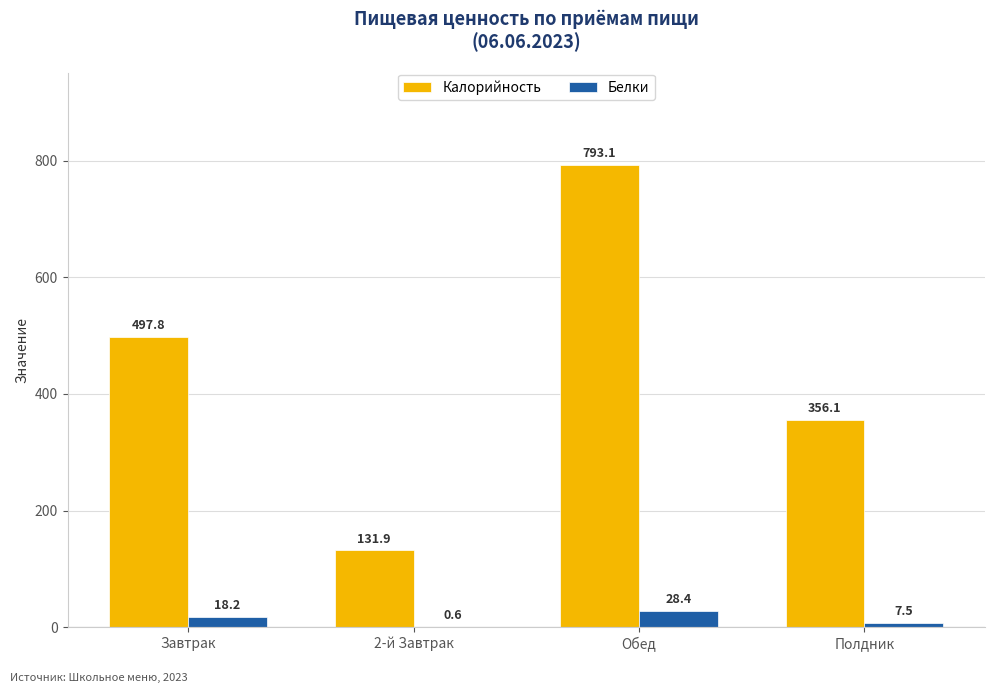

The Калорийность series shows 239.1 at Полдник. True or false?

False